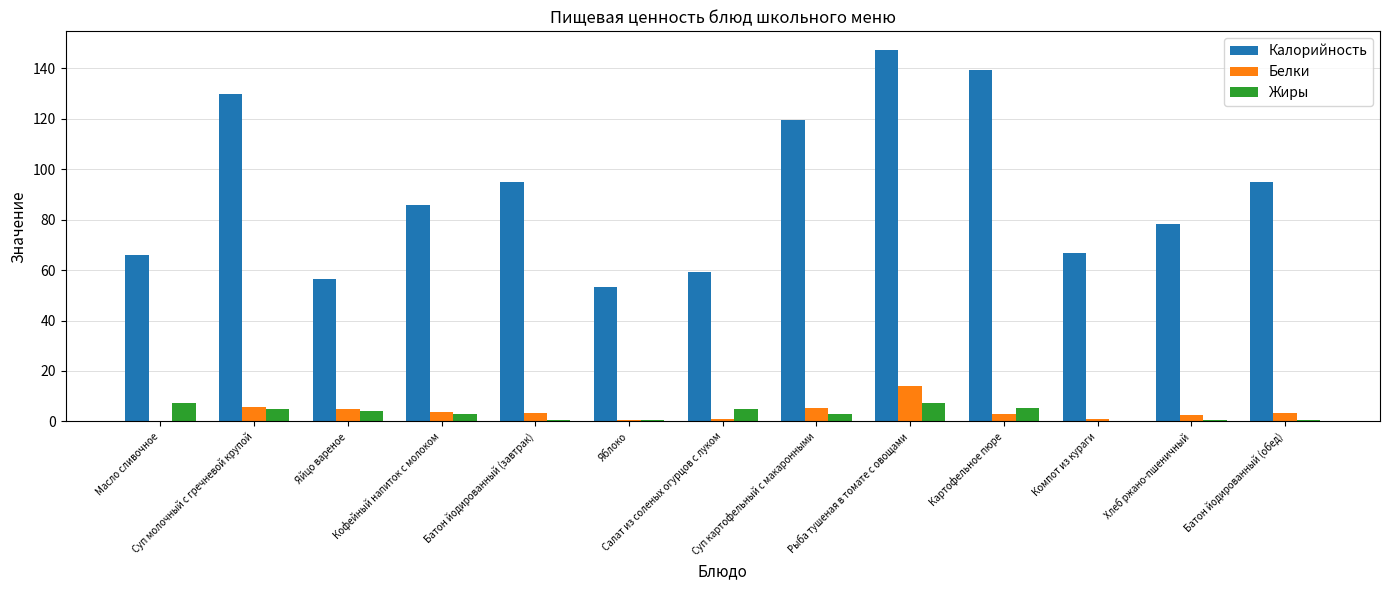

What is the sum of all Калорийность values?

1192.4